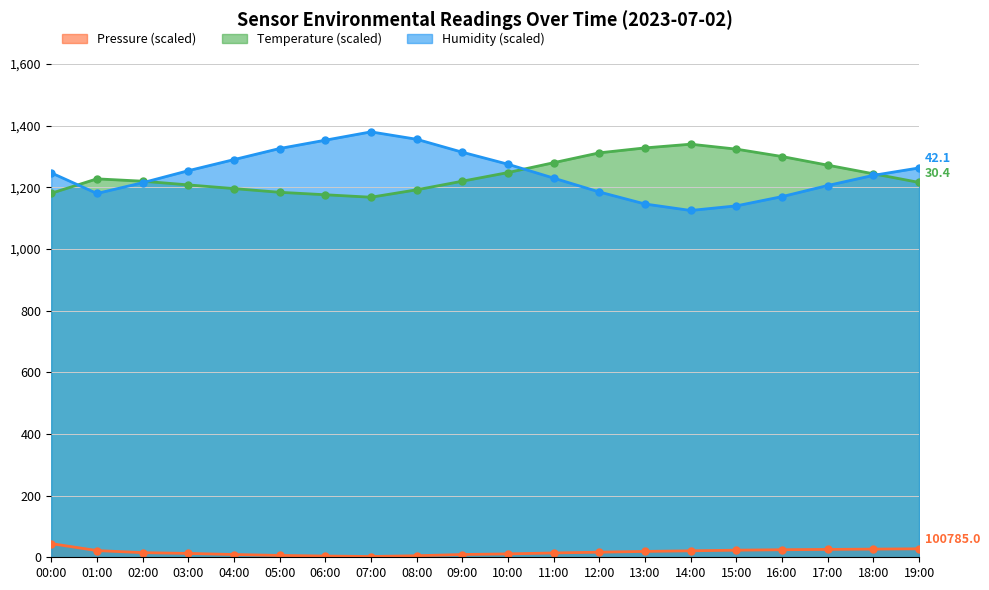

What is the sum of the humidity values at 00:00 and 01:00?

2427.3